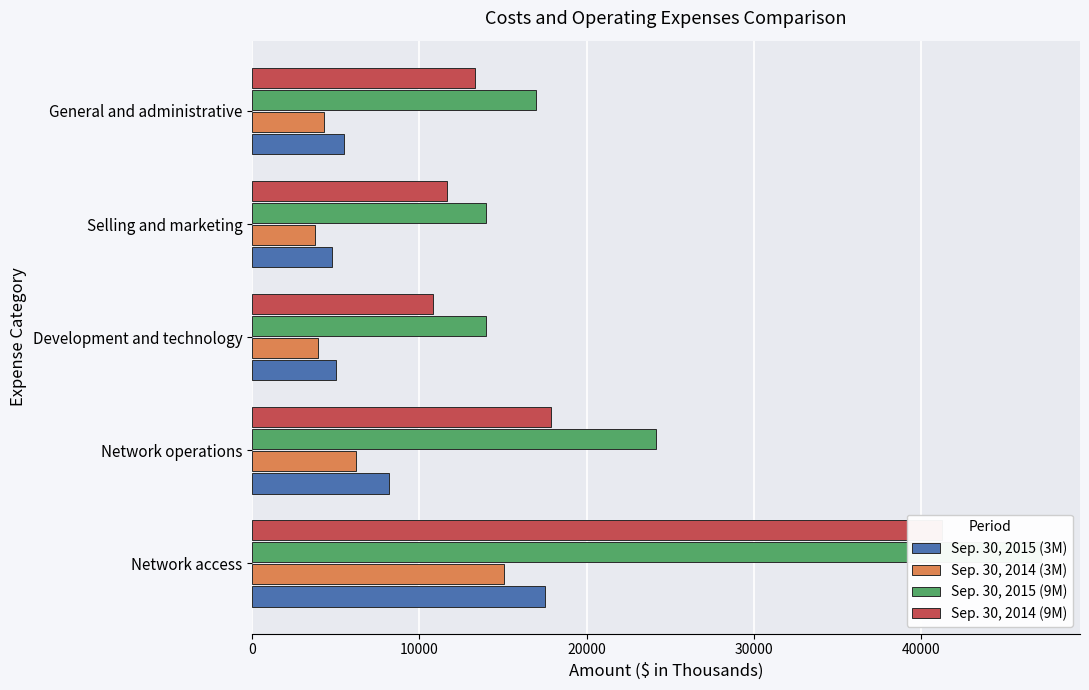

The Sep. 30, 2015 (9M) series shows 47151 at Network access. True or false?

True